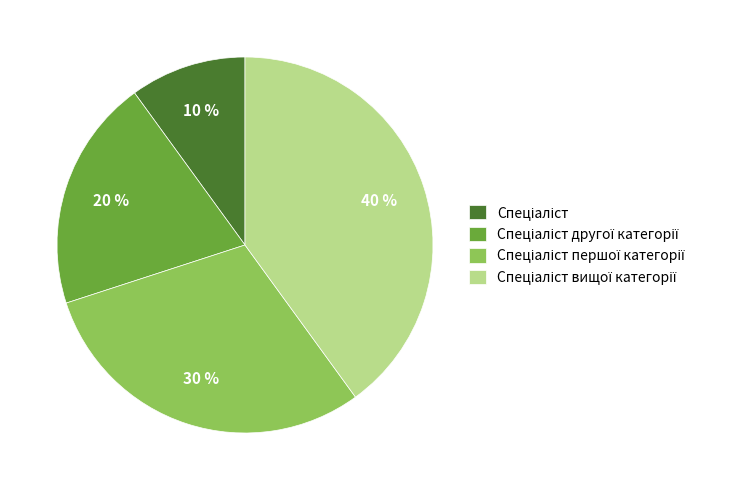

How many segments does this pie chart have?

4